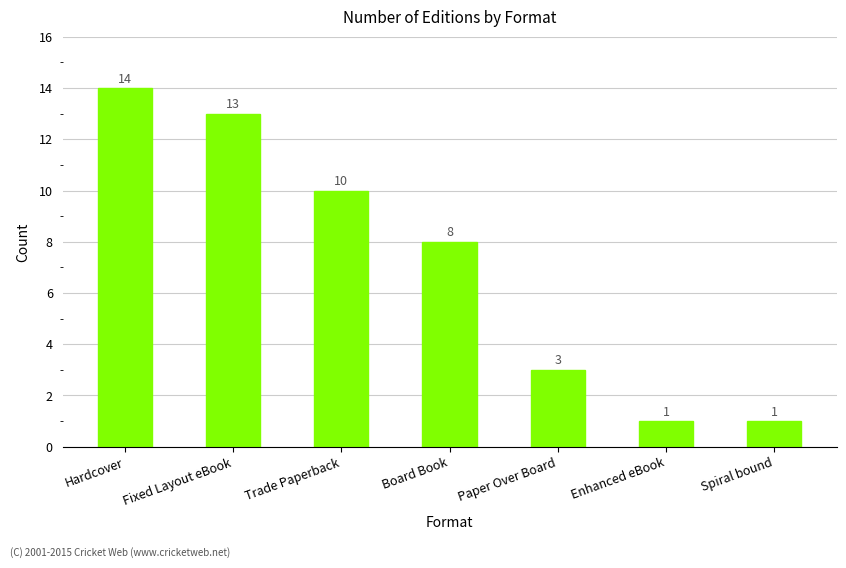

The chart shows a value of 5 at Fixed Layout eBook. True or false?

False